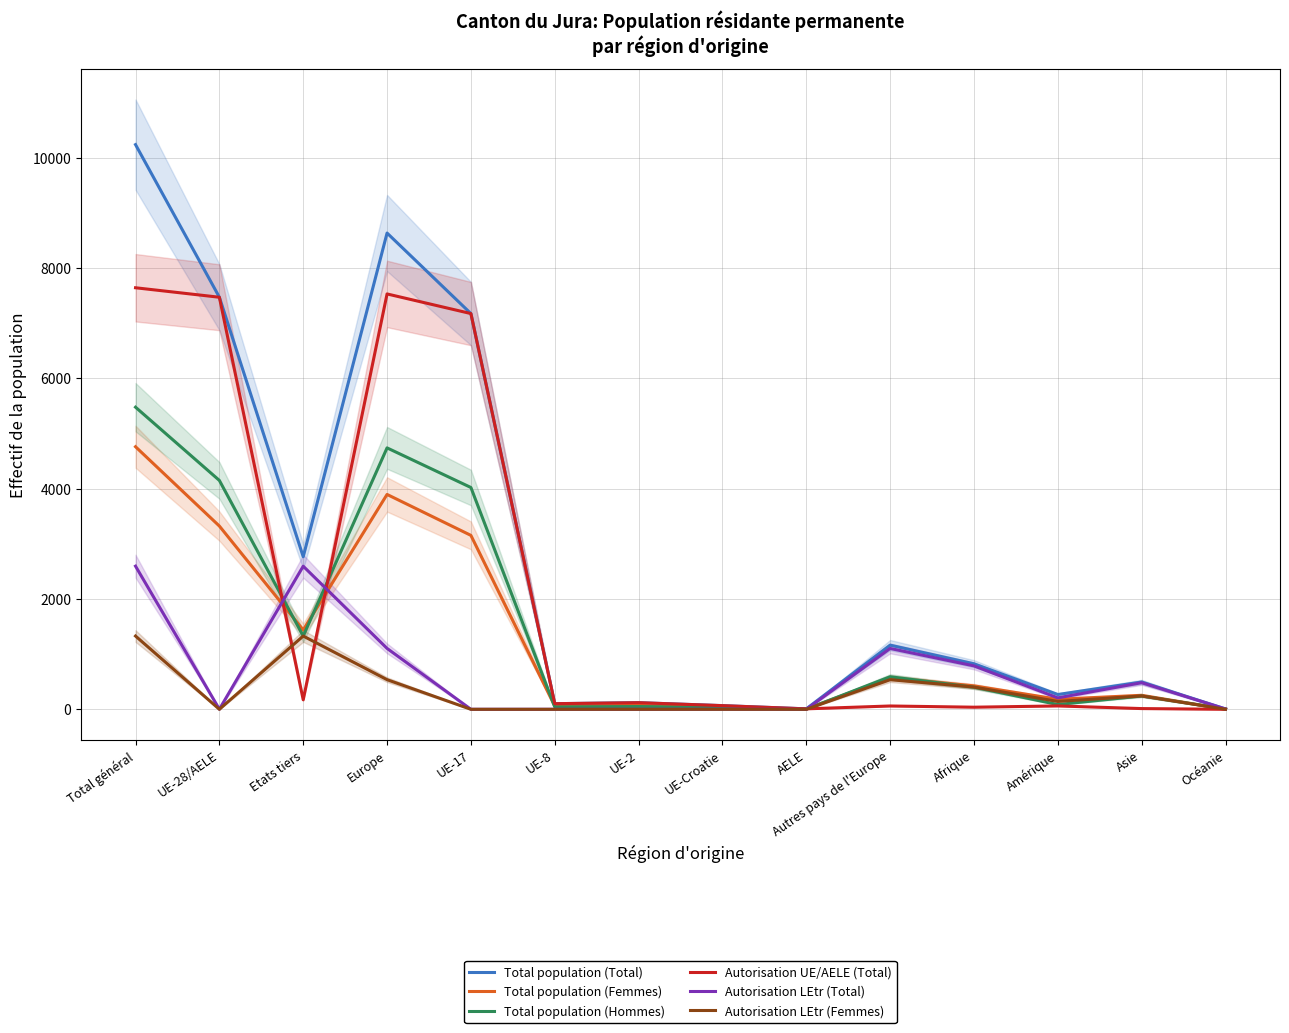

At AELE, list the series in order from smallest to largest.

Autorisation LEtr (Total), Autorisation LEtr (Femmes), Total population (Hommes), Total population (Femmes), Total population (Total), Autorisation UE/AELE (Total)